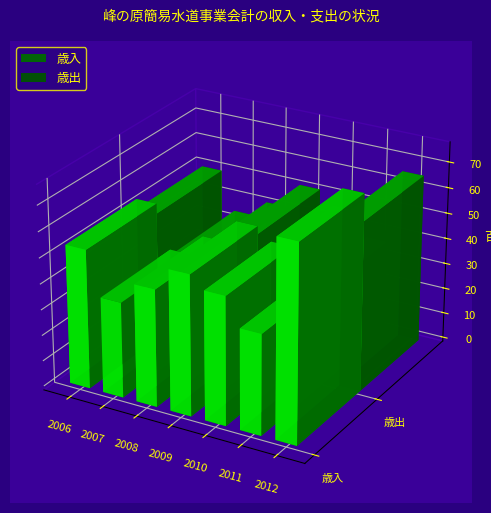

Rank the categories by 歳入 value from highest to lowest.

2012, 2009, 2006, 2010, 2008, 2011, 2007